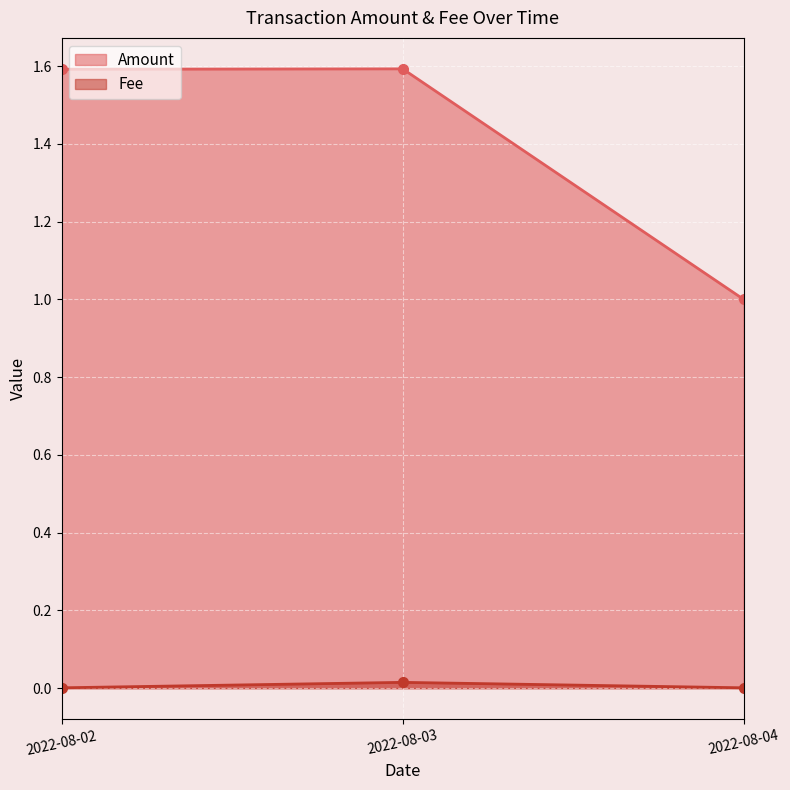

What value does the Amount series have at 2022-08-04?

1.0